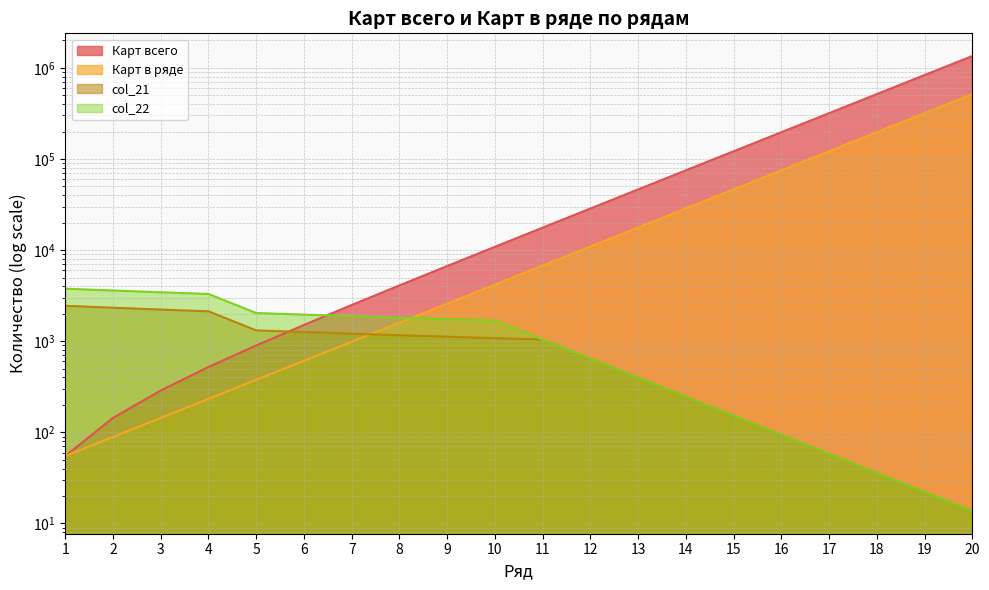

Which category has the lowest value across all series?

20